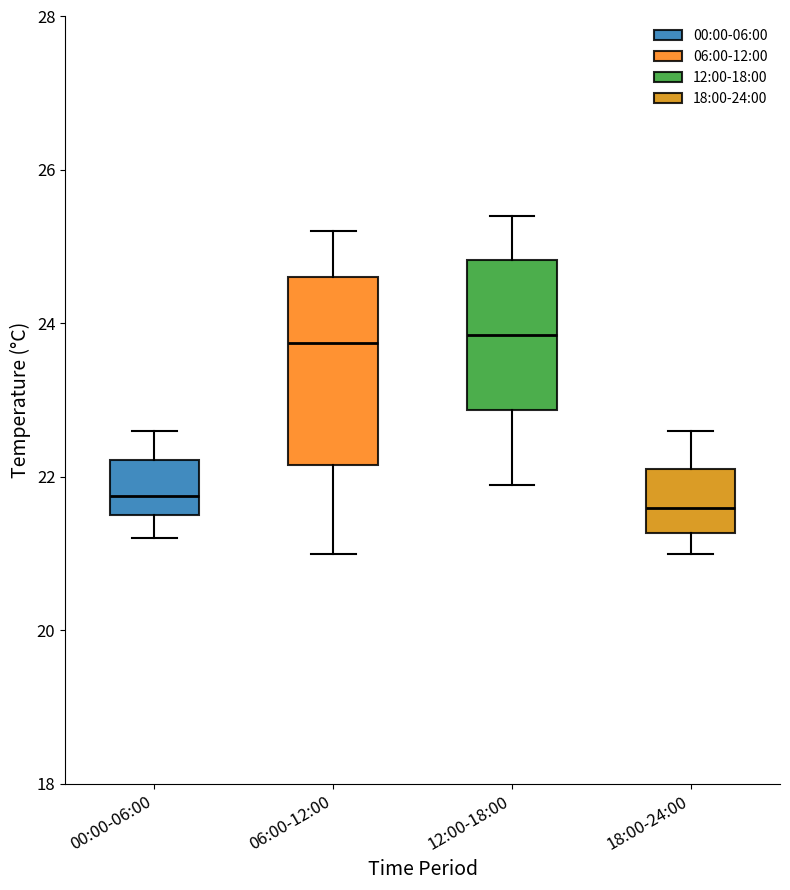

Where does the upper whisker of the box for 12:00-18:00 end on the y-axis? The values are not printed on the chart, so give them approximately, as read against the axis.

25.4